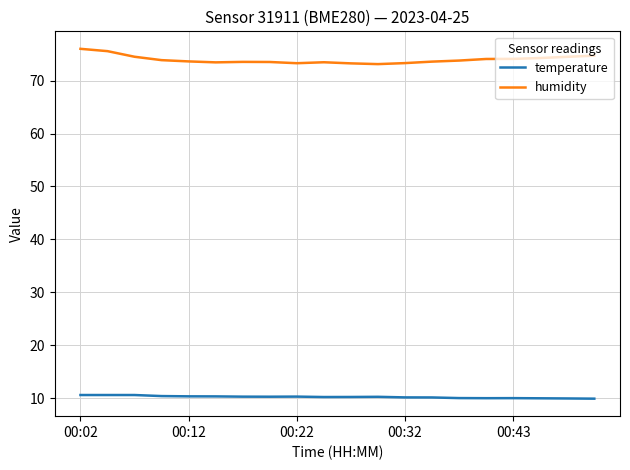

List the series in order of their peak value, highest first.

humidity, temperature